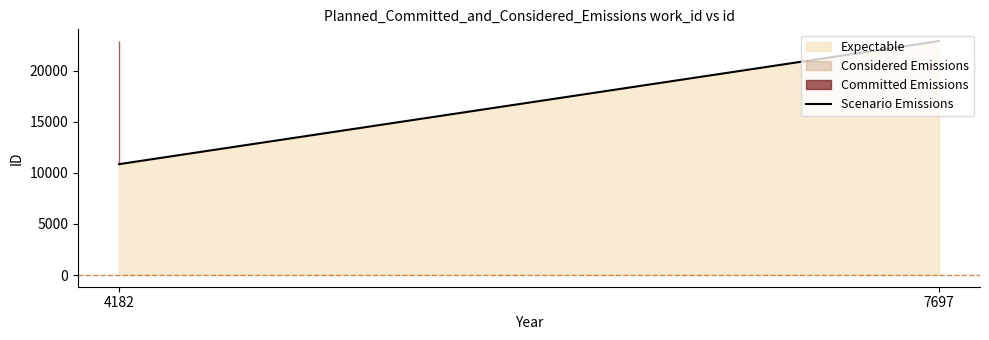

Does the chart have visible grid lines?

No